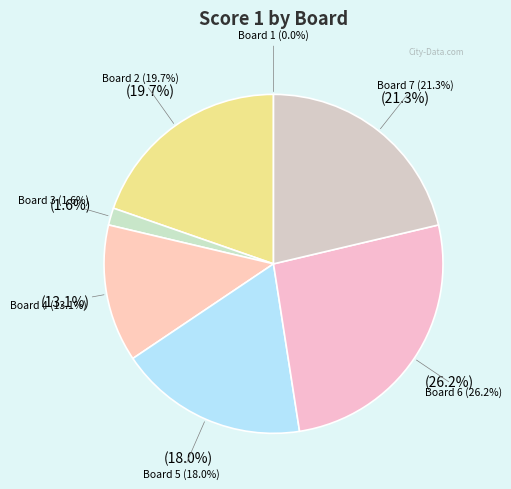

True or false: Board 1 accounts for 0% of the total.

True